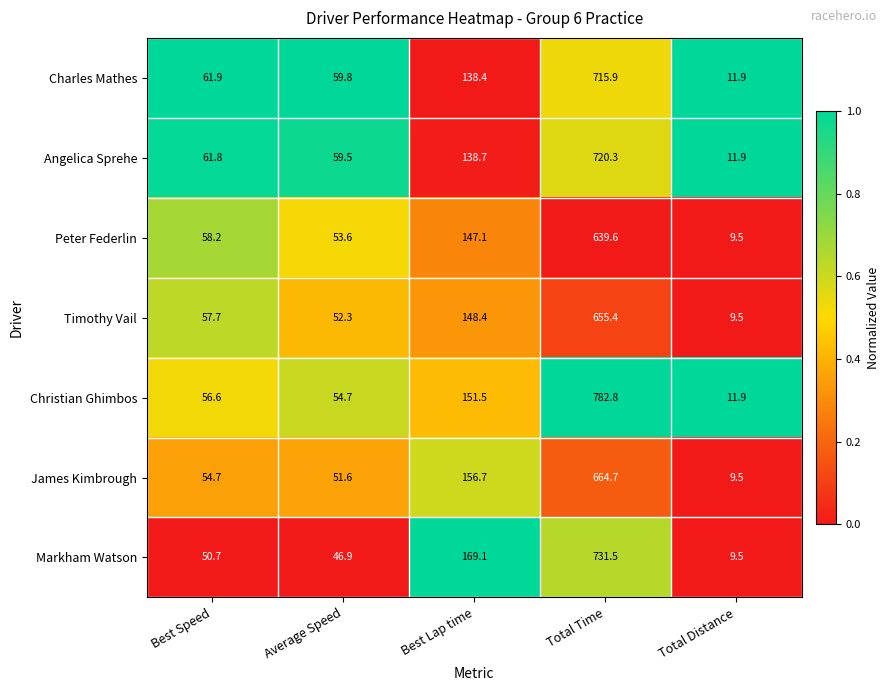

How many categories are shown in the chart?

5